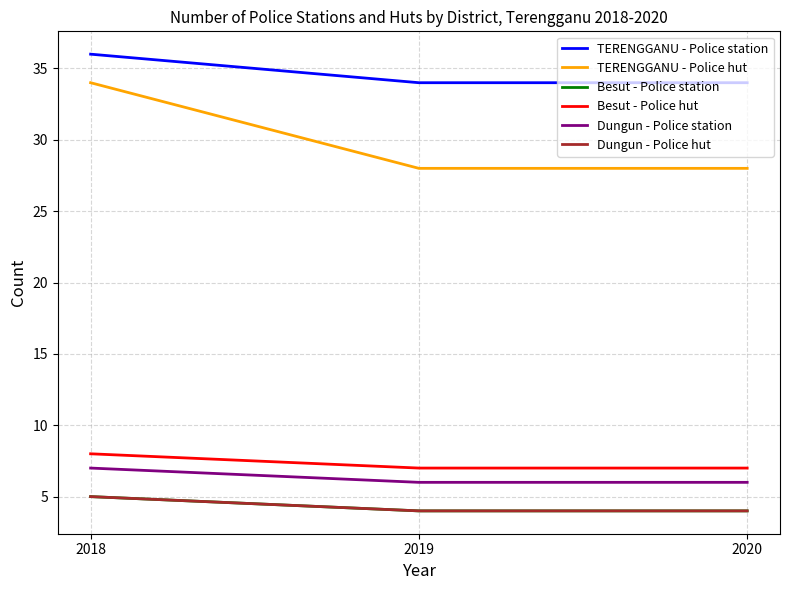

Does the chart have visible grid lines?

Yes